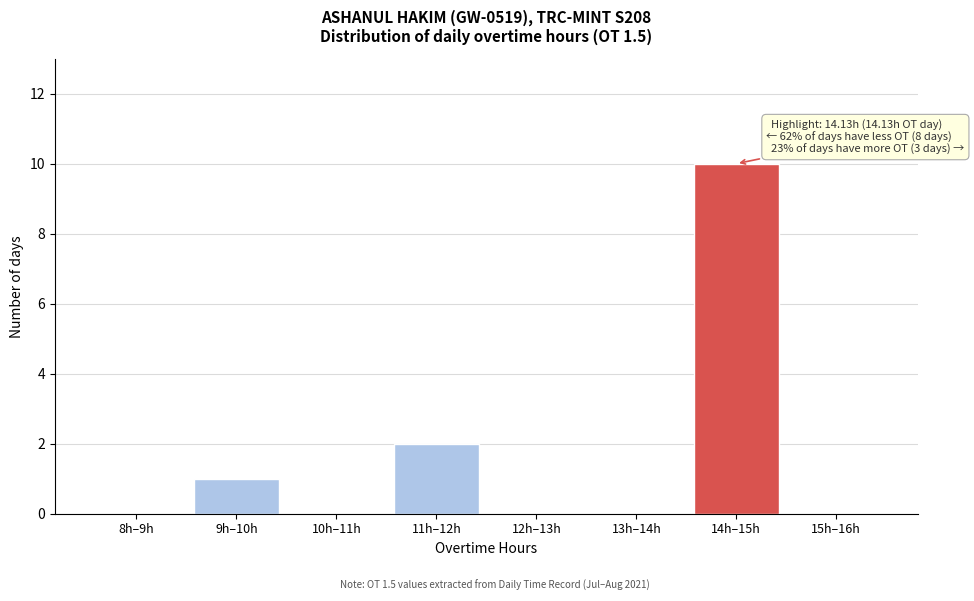

Reading left to right, transcribe all the data shown in this chart.

8h–9h=0	9h–10h=1	10h–11h=0	11h–12h=2	12h–13h=0	13h–14h=0	14h–15h=10	15h–16h=0